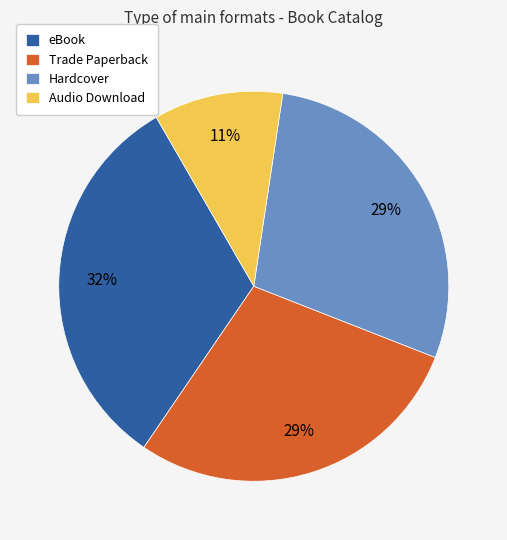

How many slices are in this pie chart?

4